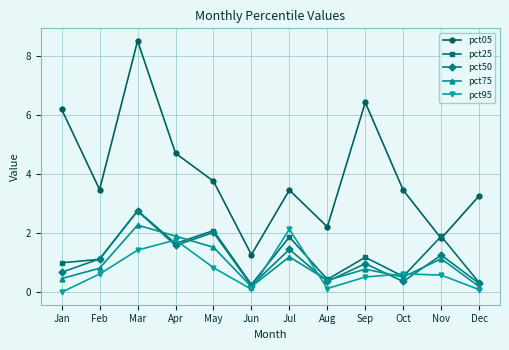

What are all the series names shown in the legend?

pct05, pct25, pct50, pct75, pct95